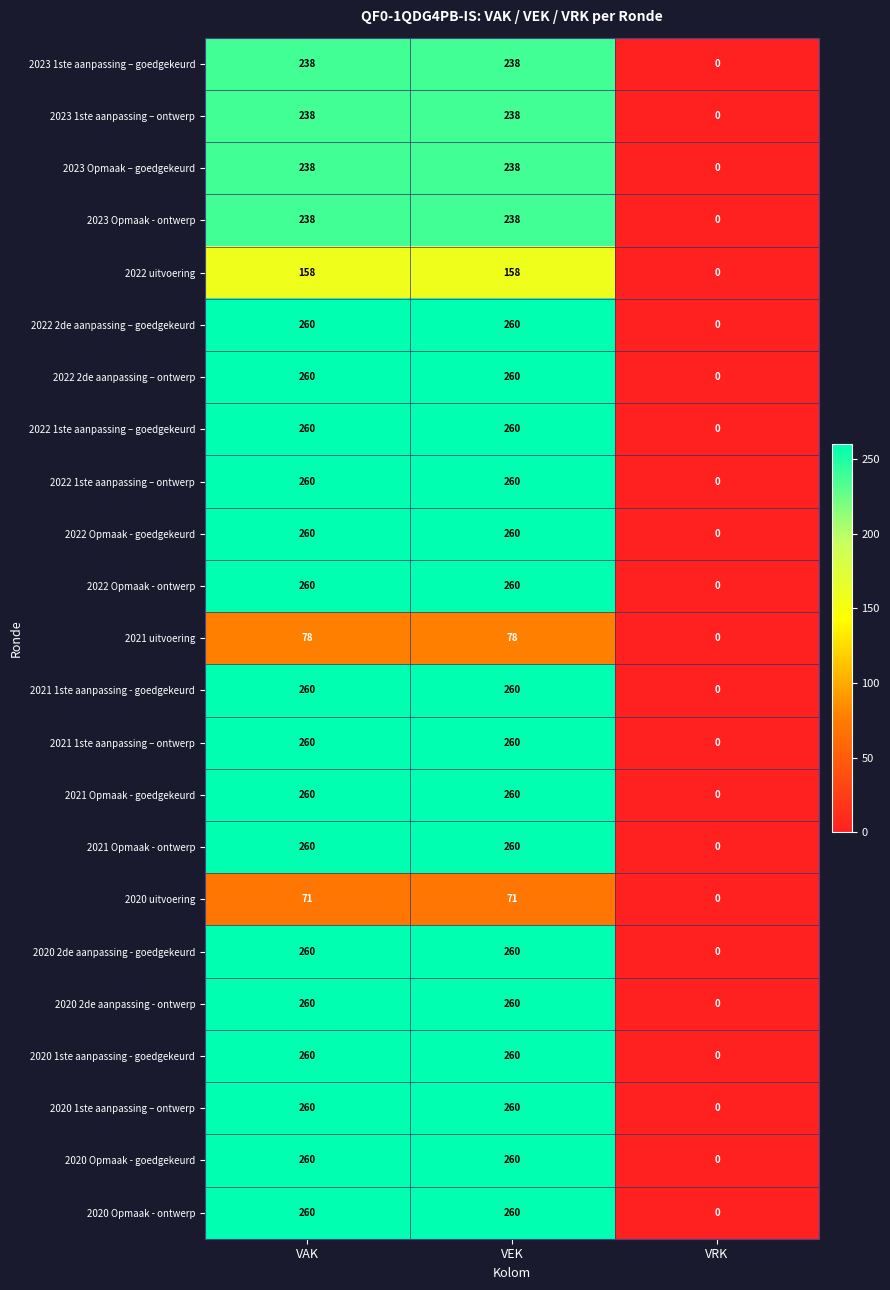

At which label does 2022 2de aanpassing – ontwerp reach its minimum?

VRK